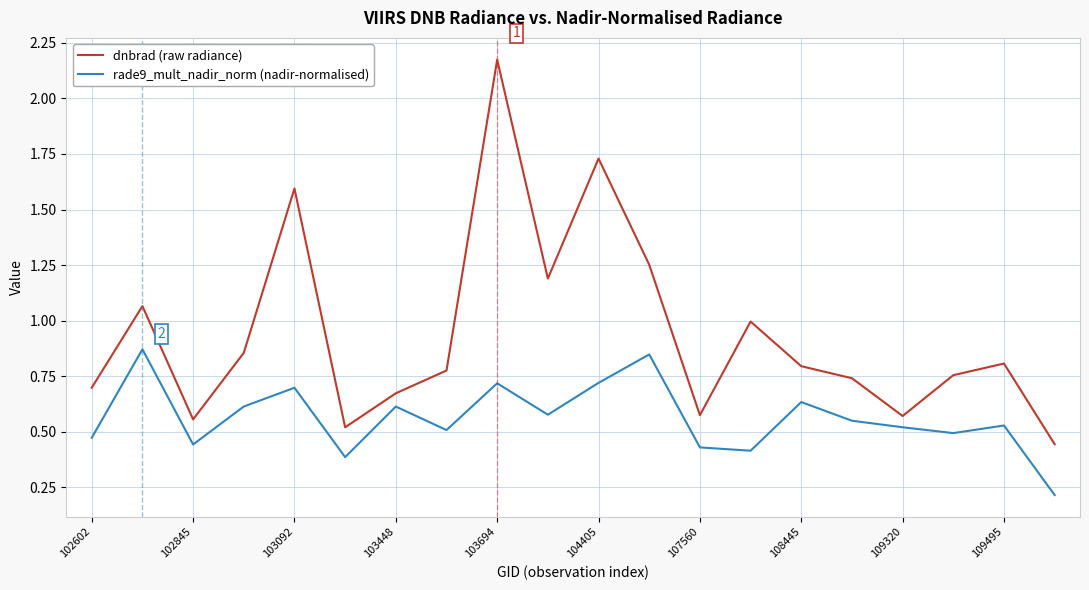

How many series are shown in this chart?

2